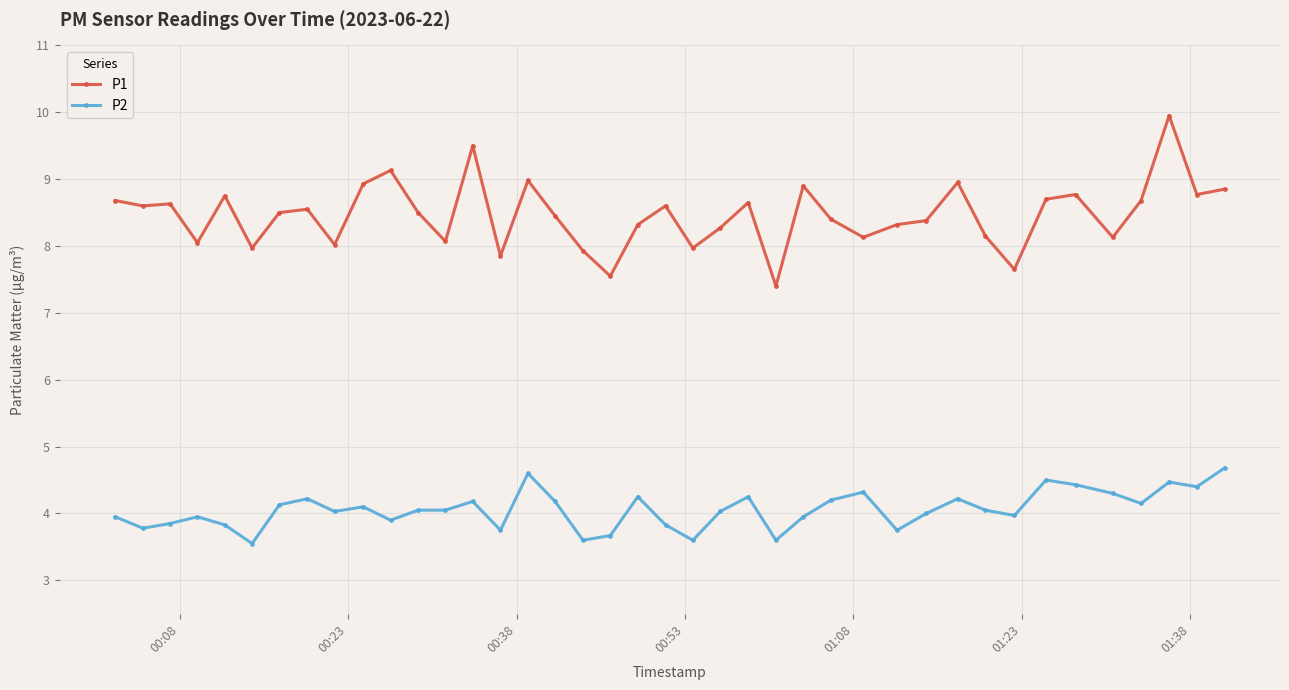

Does the chart have visible grid lines?

Yes